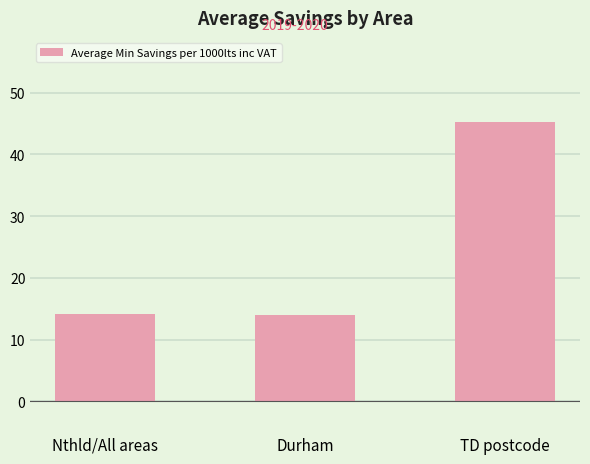

What is the difference between the maximum and minimum values?

31.3